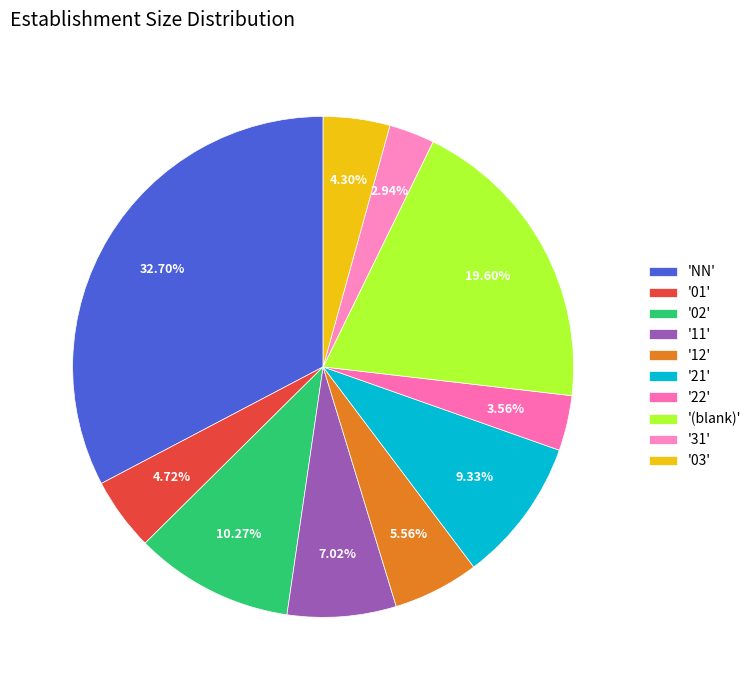

How many slices are in this pie chart?

10